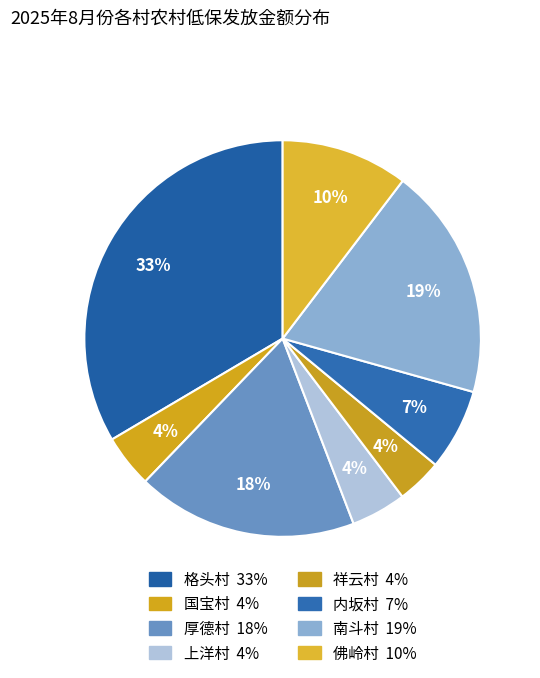

Between 格头村 and 国宝村, which is larger?

格头村